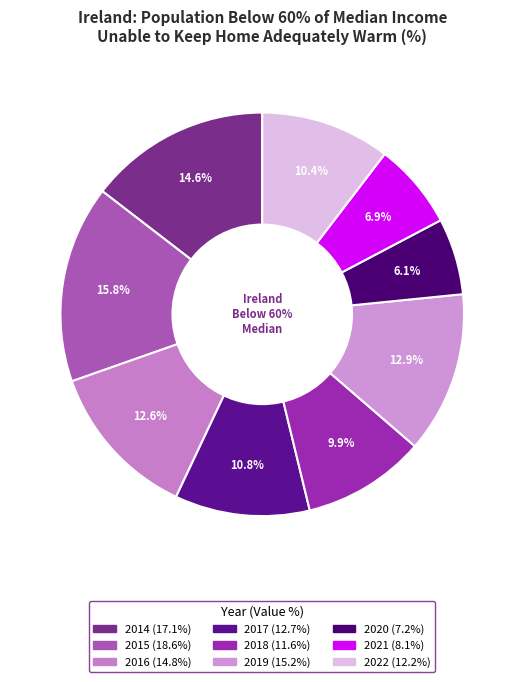

Approximately how many times larger is the value at 2020 compared to 2016?

0.5